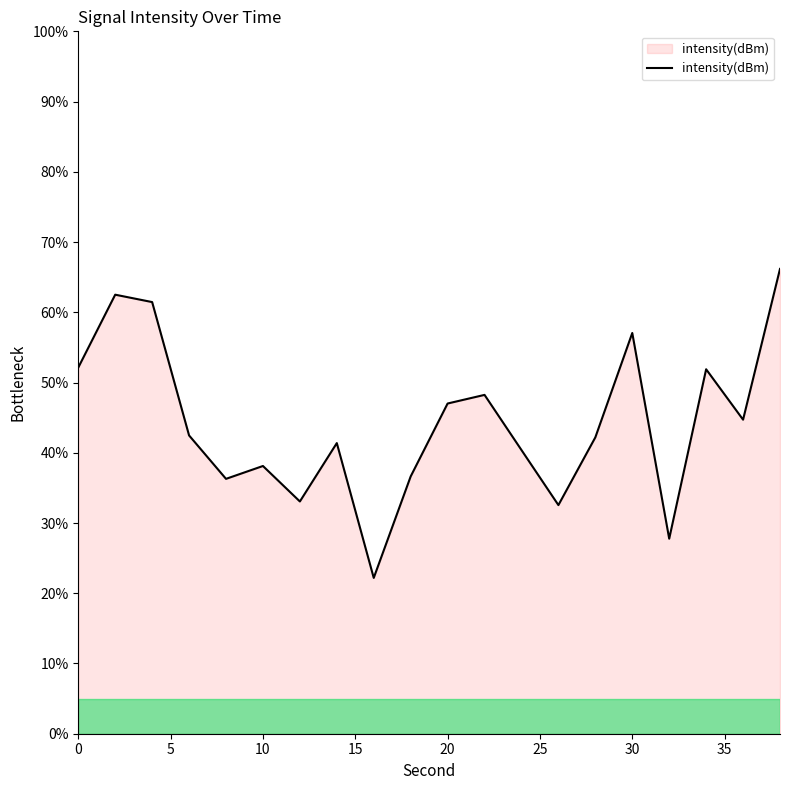

What is the minimum value shown in the chart?

22.2